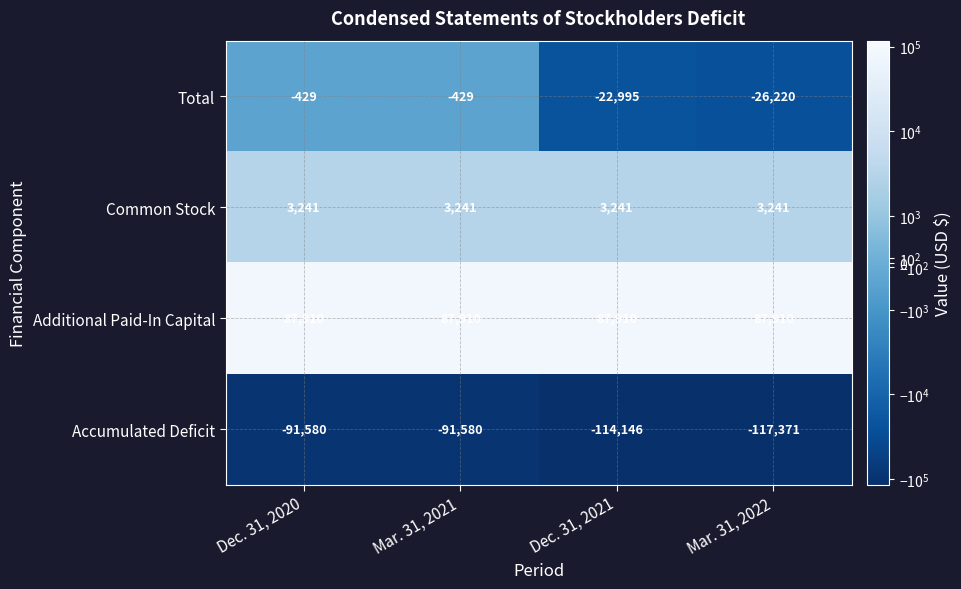

The Additional Paid-In Capital series shows 56694 at Dec. 31, 2020. True or false?

False